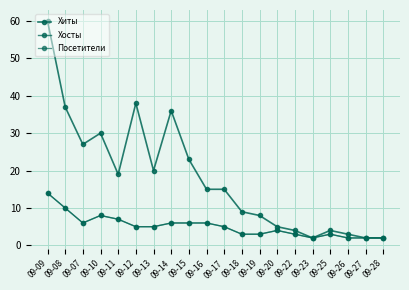

Rank the series by their maximum value, from lowest to highest.

Хосты, Посетители, Хиты